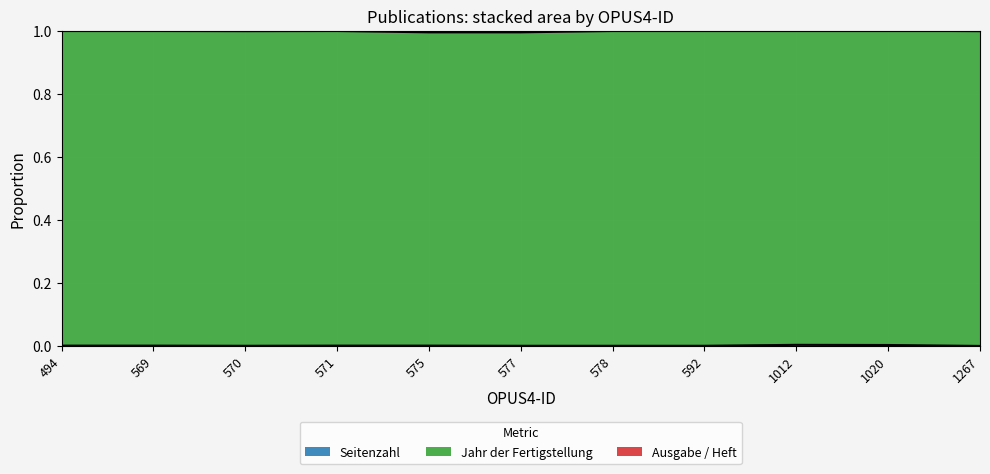

How many interior local valleys does the Ausgabe / Heft series have?

2